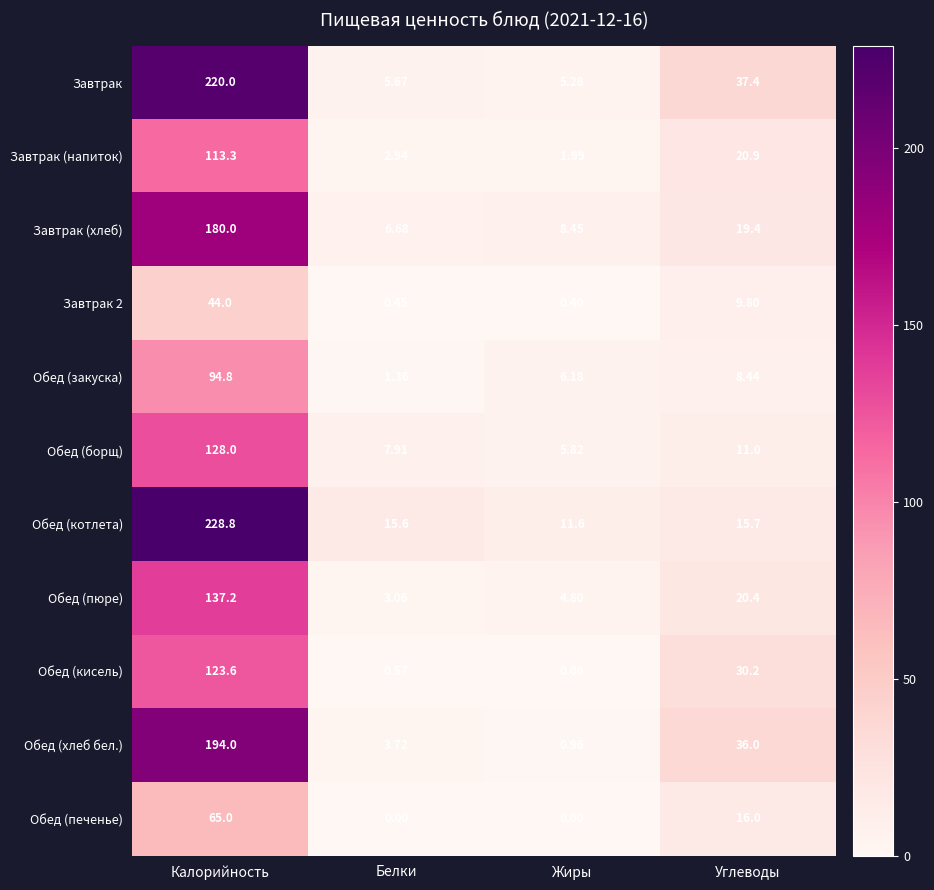

Which series has the largest total across all categories?

Обед (котлета)